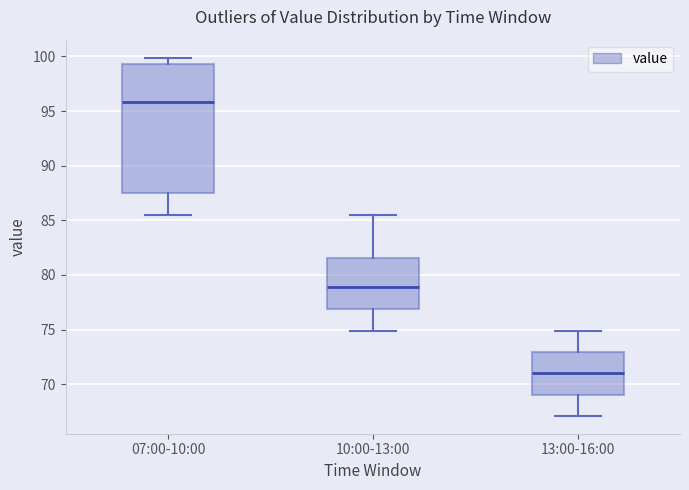

Where does the upper whisker of the box for 13:00-16:00 end on the y-axis? The values are not printed on the chart, so give them approximately, as read against the axis.

75.0